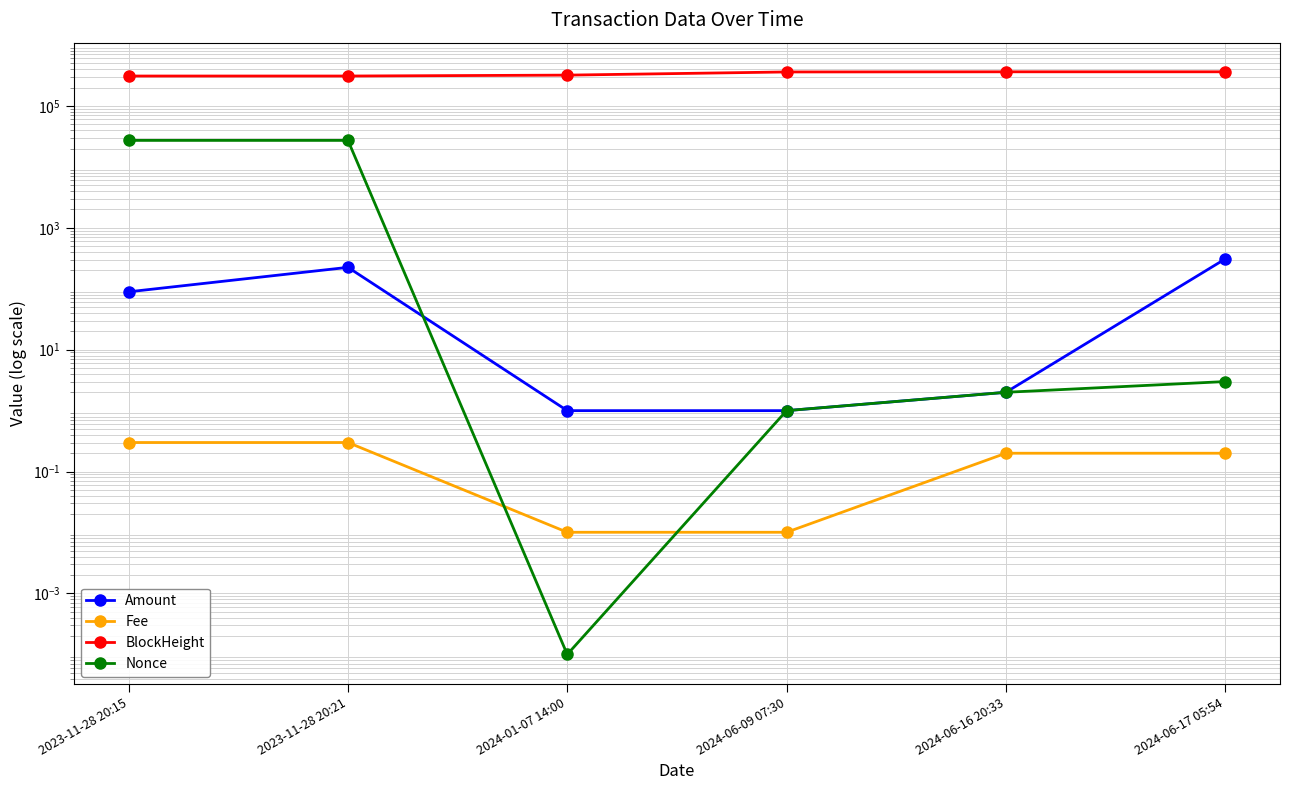

What is the difference between the second highest and minimum values in the Fee series?

0.3